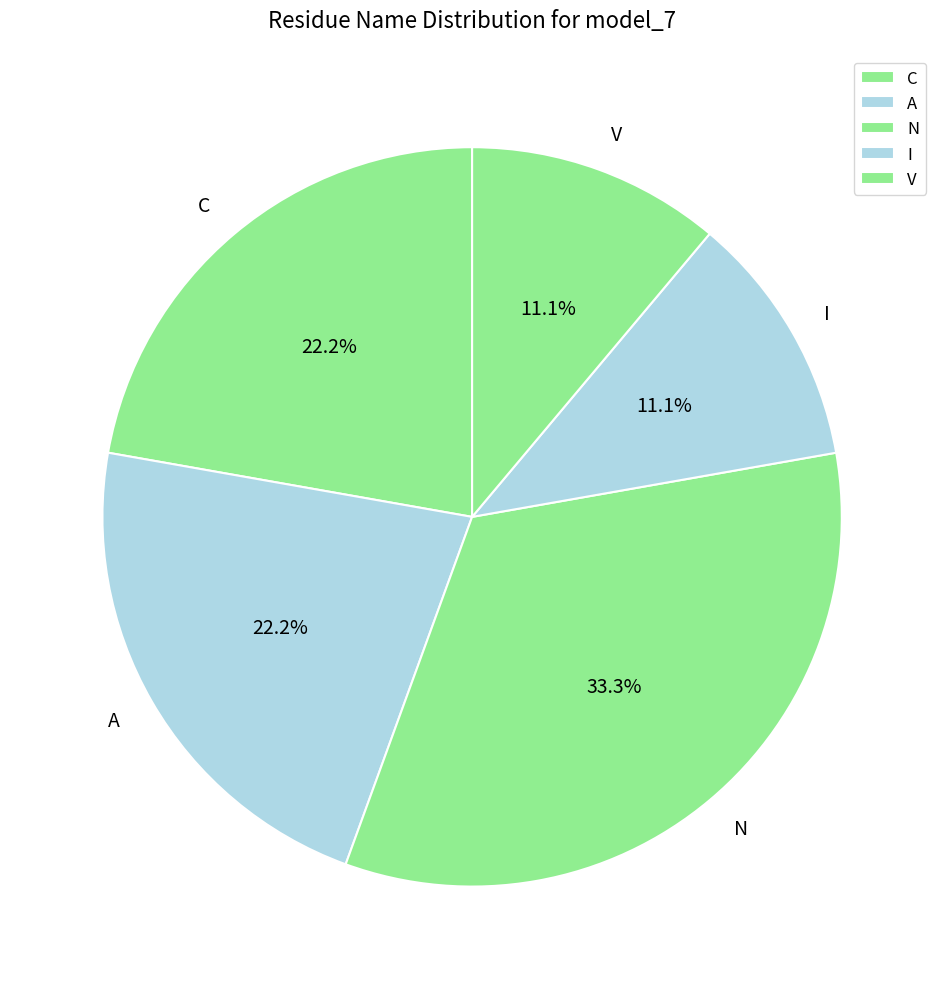

Does A account for over 50% of the chart?

No